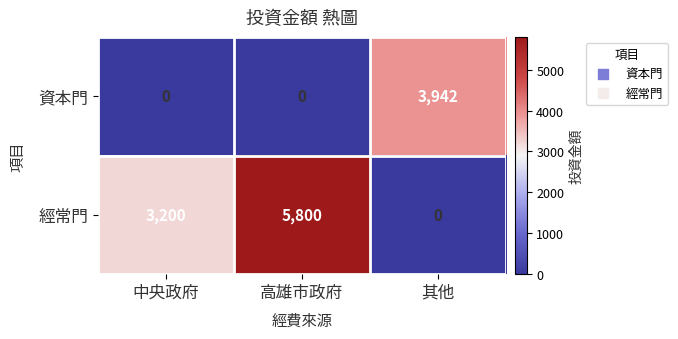

True or false: 資本門 has a value of 0 at 中央政府.

True